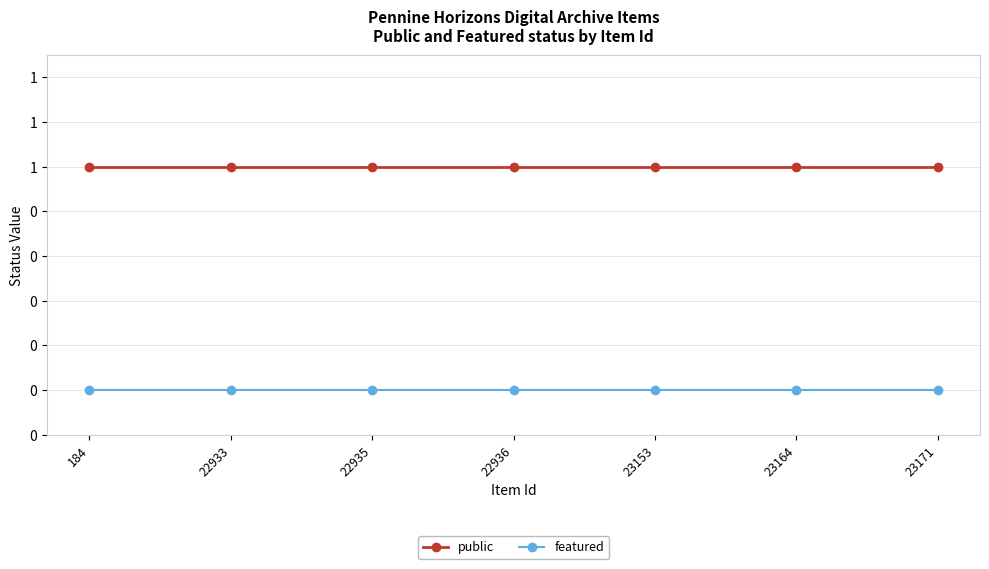

Reading right to left, list all the values displayed in this chart.

public: 1	1	1	1	1	1	1
featured: 0	0	0	0	0	0	0